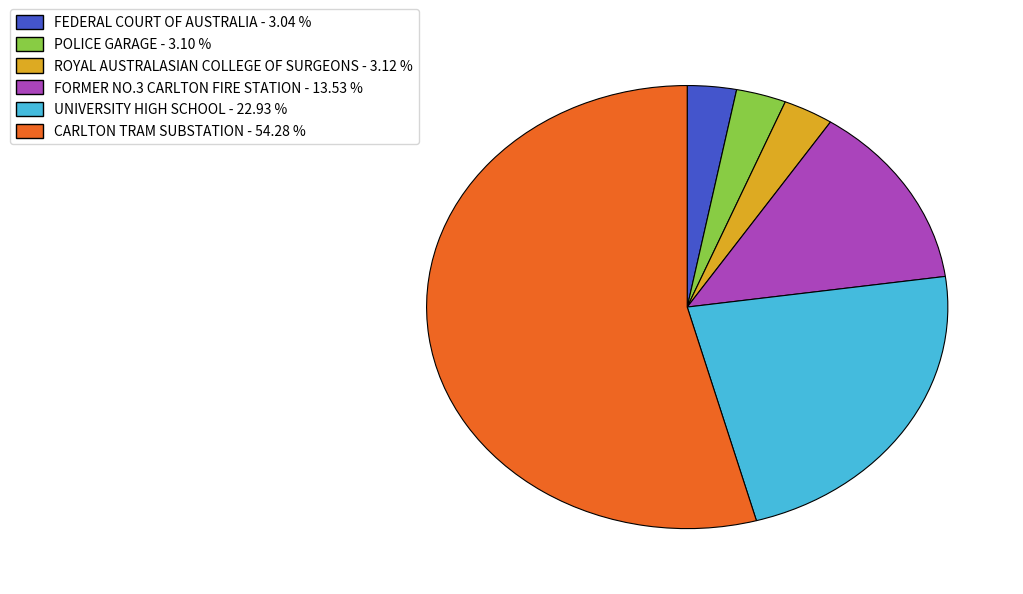

Which category has the biggest portion of the pie?

CARLTON TRAM SUBSTATION